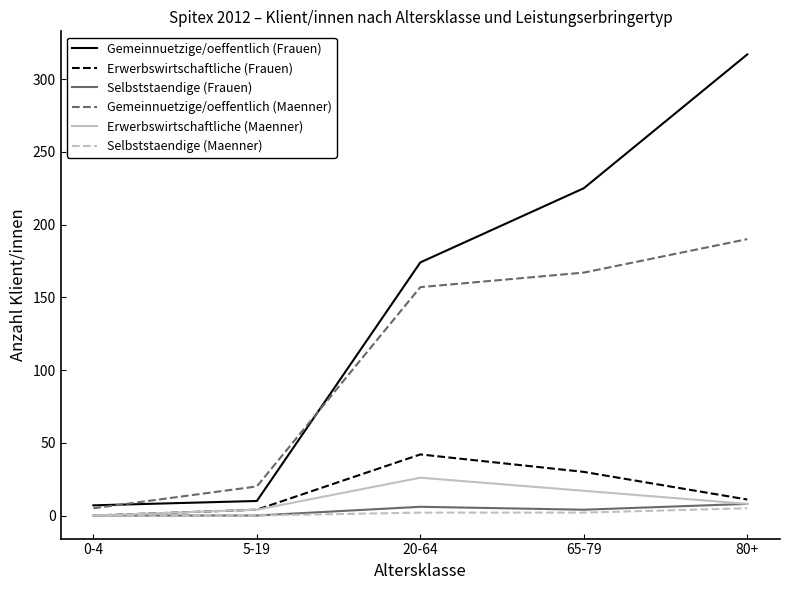

What is the average value of the Selbststaendige (Frauen) series?

4